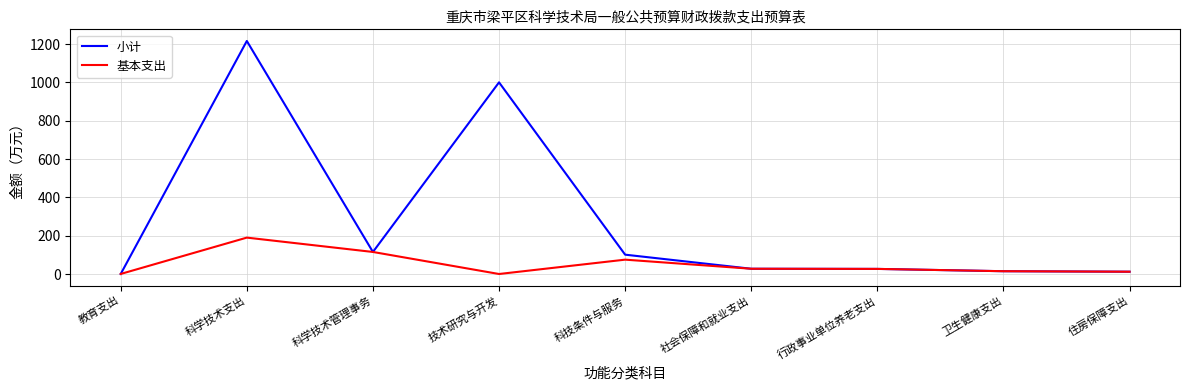

At which label does 基本支出 first exceed 26?

科学技术支出